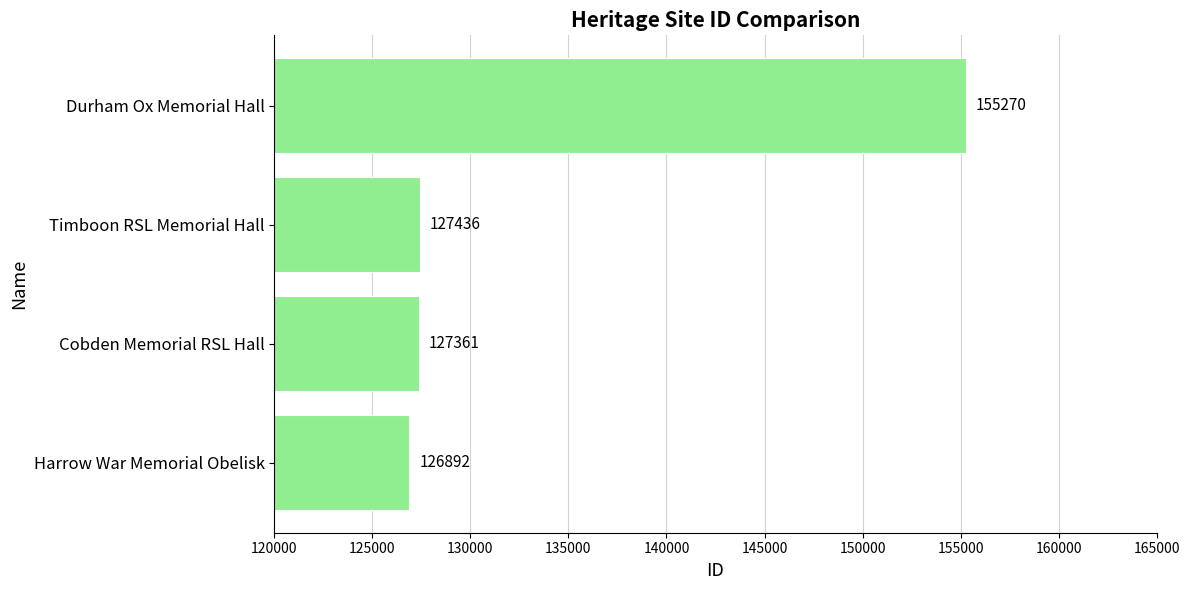

List the labels in order of value, smallest first.

Harrow War Memorial Obelisk, Cobden Memorial RSL Hall, Timboon RSL Memorial Hall, Durham Ox Memorial Hall